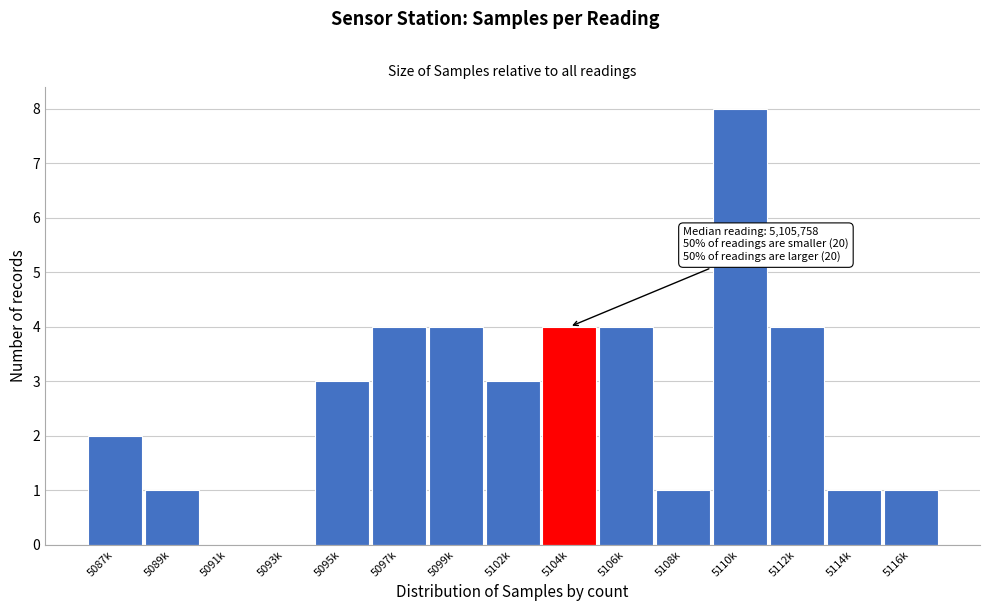

Reading left to right, transcribe all the data shown in this chart.

5087k=2	5089k=1	5091k=0	5093k=0	5095k=3	5097k=4	5099k=4	5102k=3	5104k=4	5106k=4	5108k=1	5110k=8	5112k=4	5114k=1	5116k=1